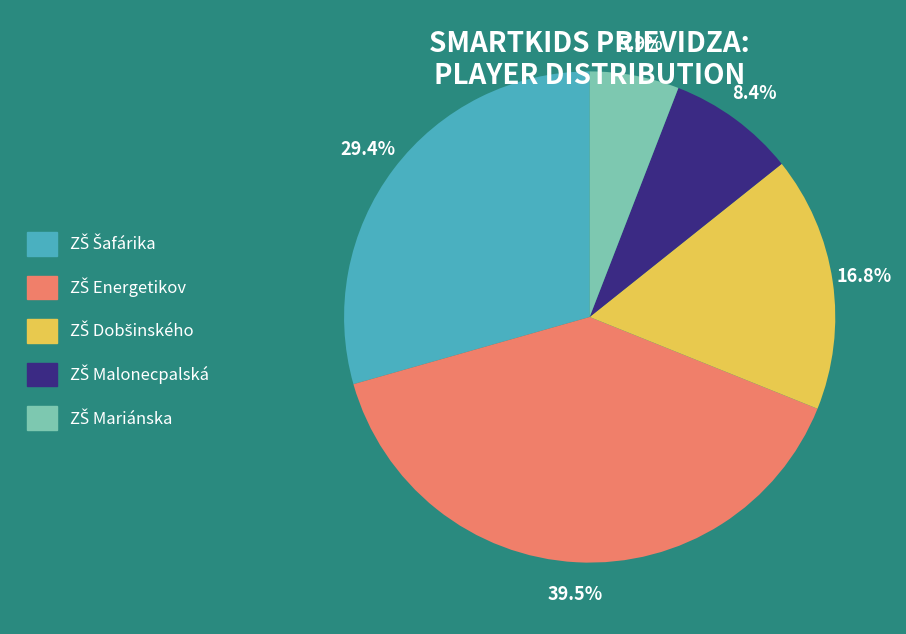

Is there any slice that represents more than half of the pie?

No